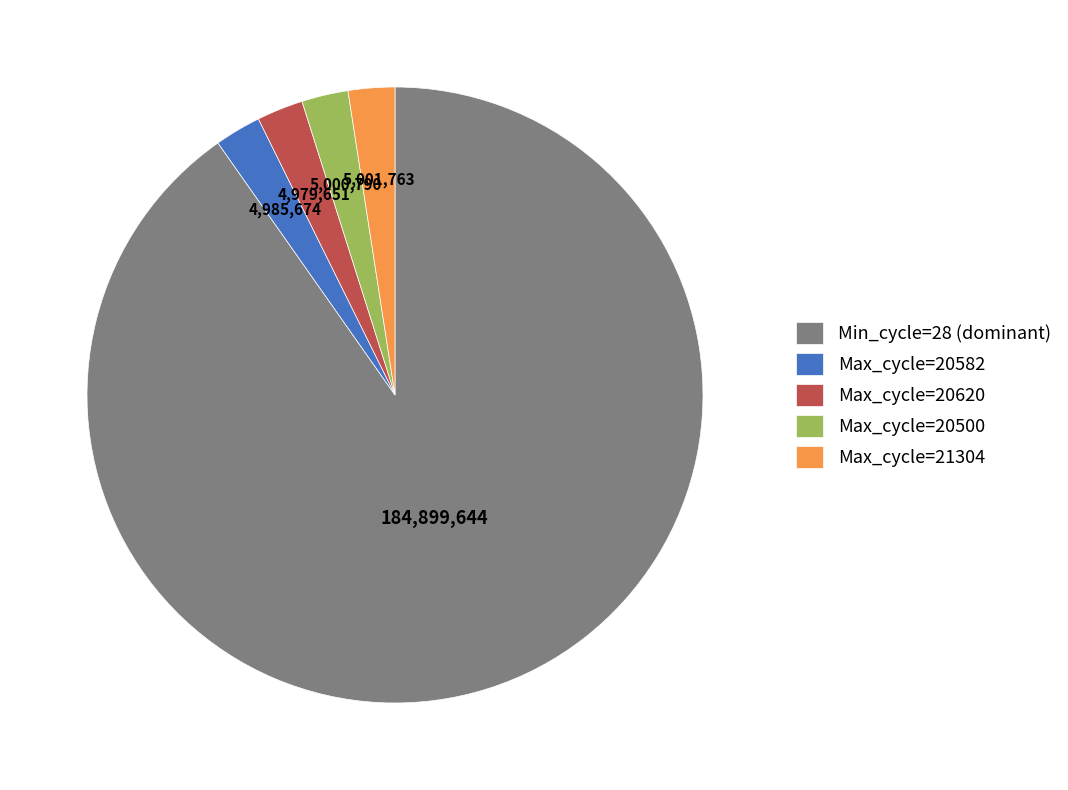

Is there a majority slice in this chart?

Yes